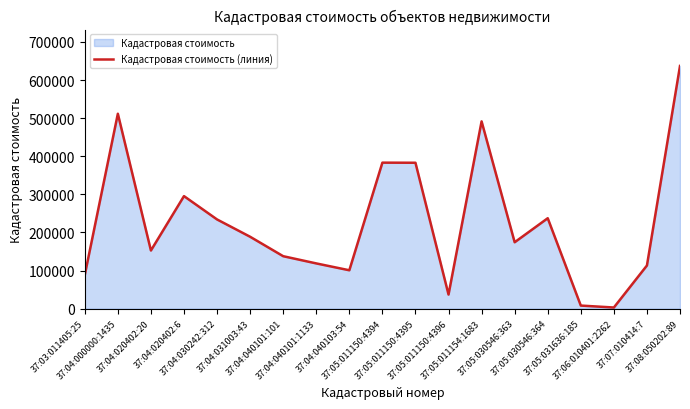

True or false: the data has more than 0 interior local peaks.

True